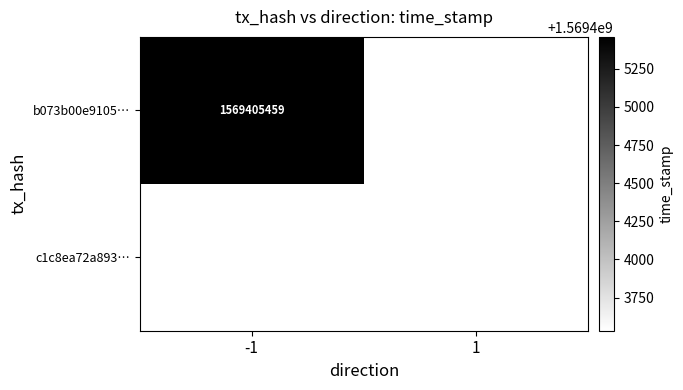

Is the value of b073b00e9105… at -1 greater than the value of c1c8ea72a893… at 1?

Yes